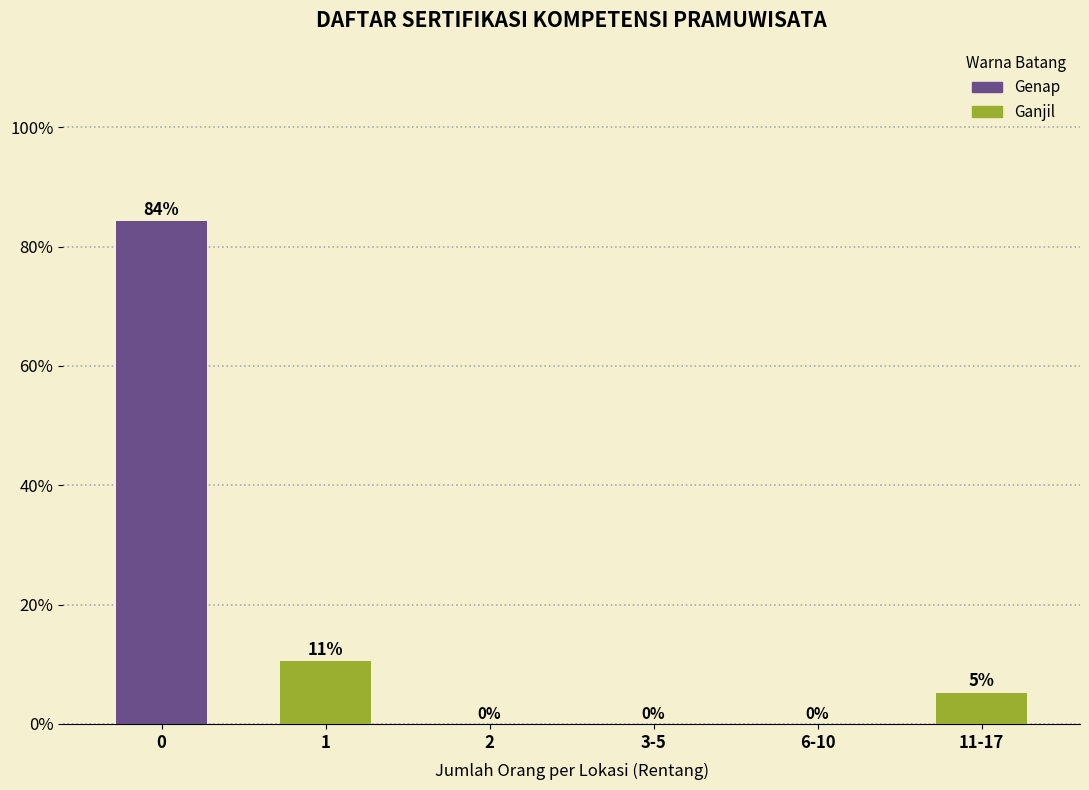

Read the value at 0.

84.2